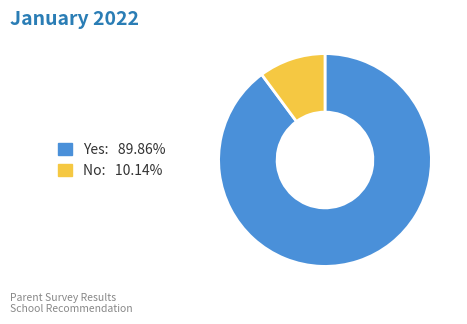

What is the smallest slice in the pie chart?

No